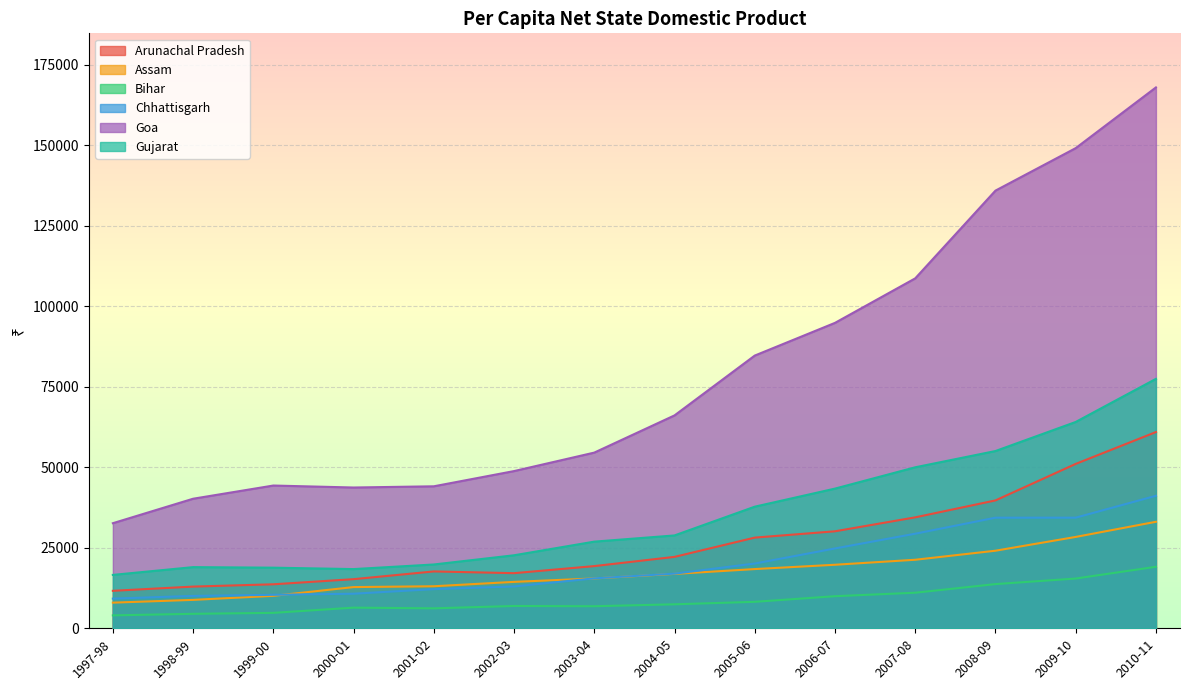

What is the label of the 14th point from the left?

2010-11